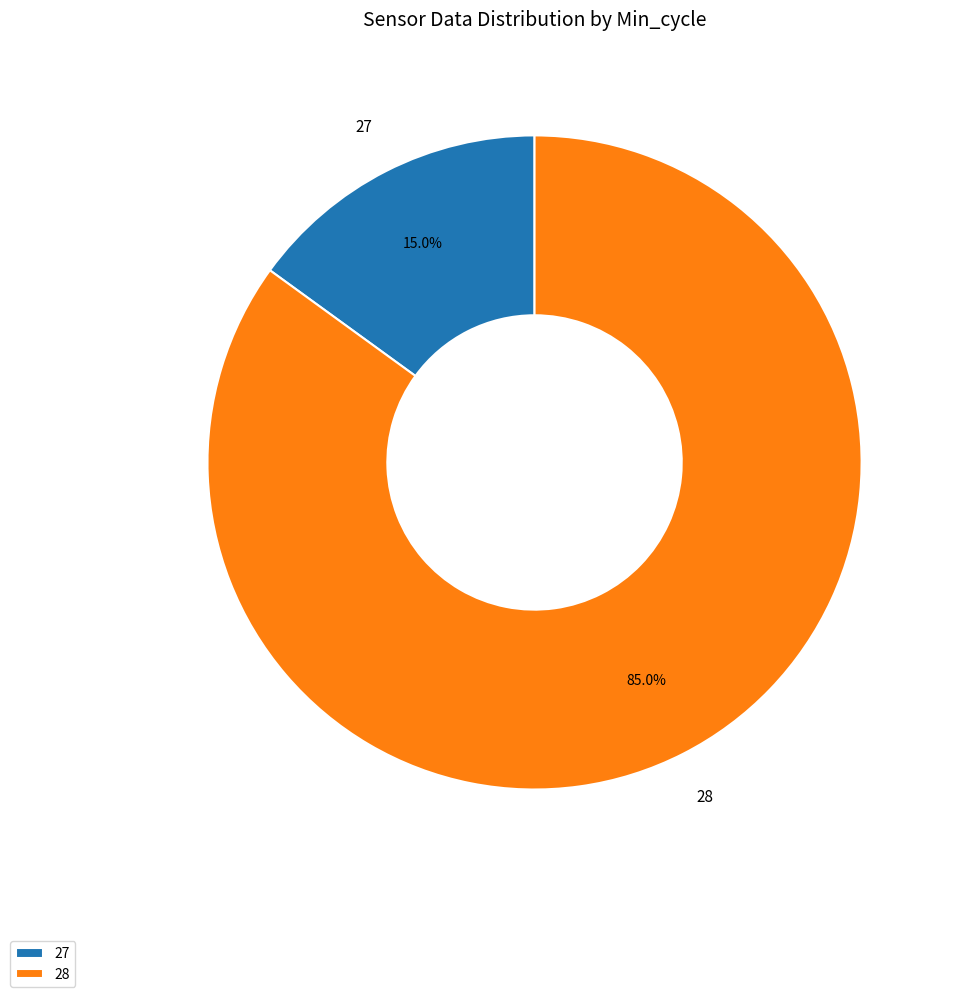

To the nearest percent, what is the average slice percentage?

50%